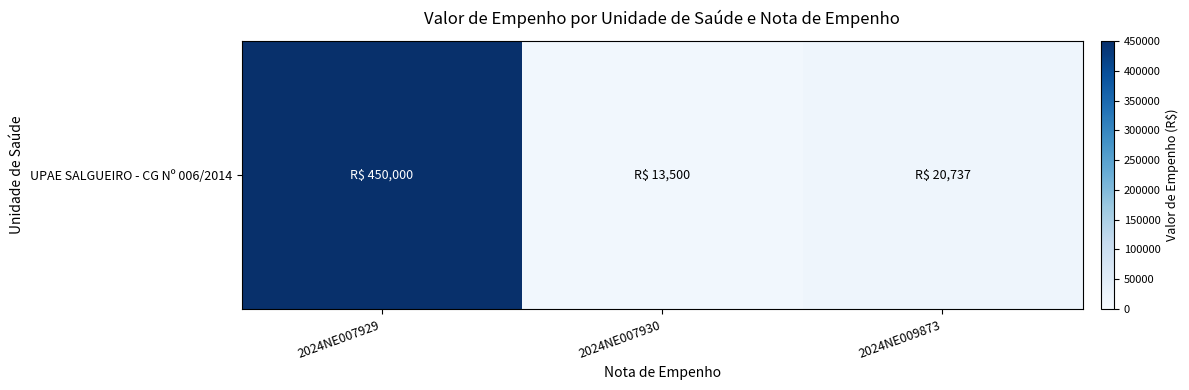

Count the number of data series in this chart.

1